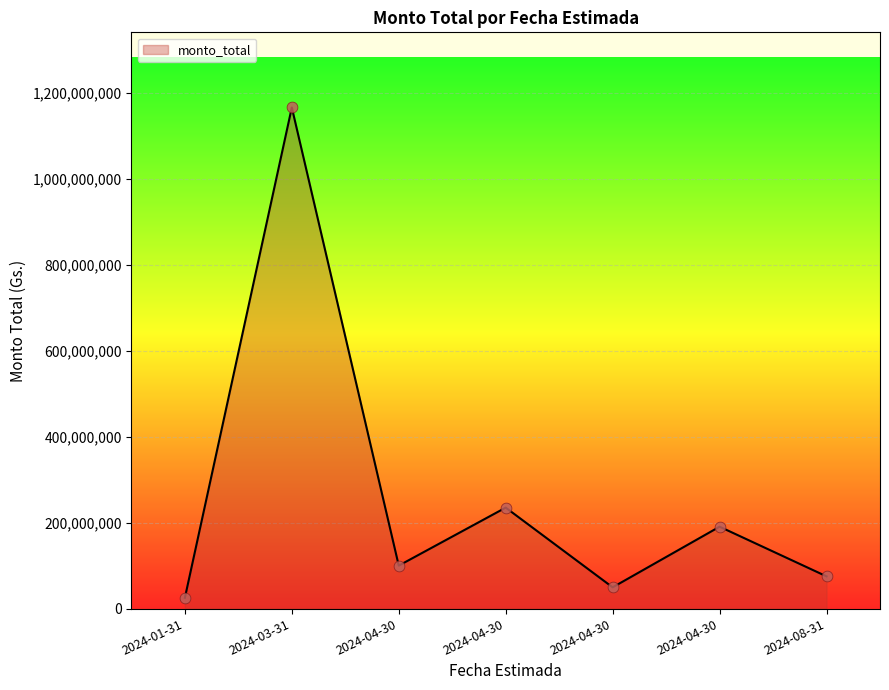

Approximately how many times larger is the value at 2024-08-31 compared to 2024-04-30?

0.3